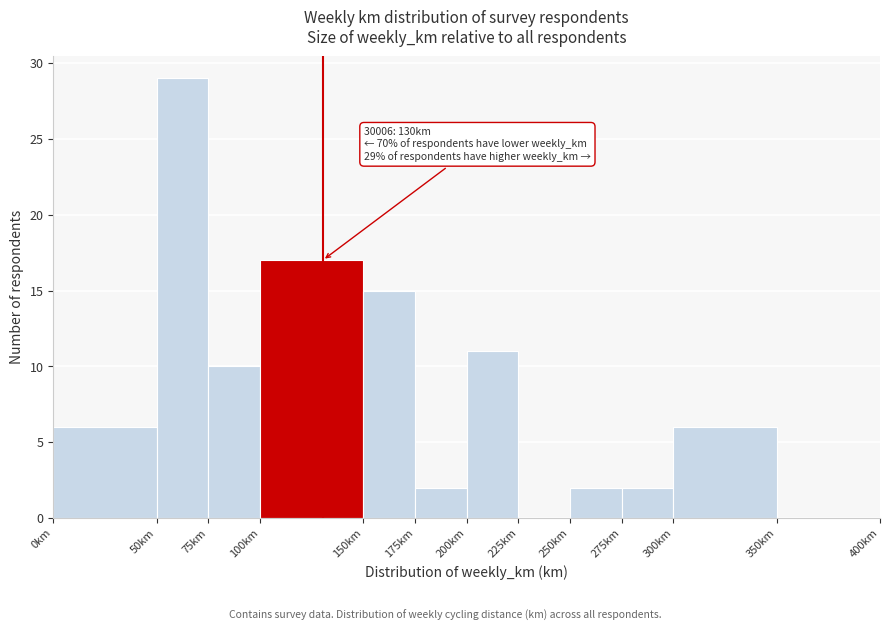

Over which range of the x-axis is the bar tallest?

50 to 75